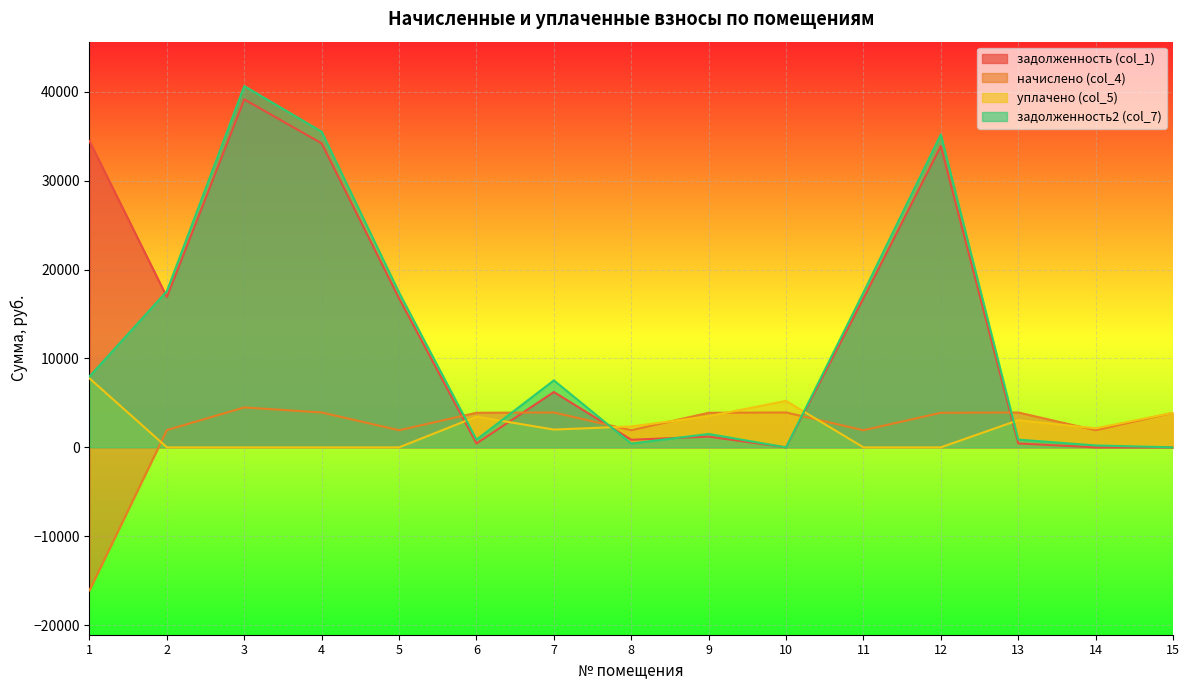

How many lines are shown in the chart?

4